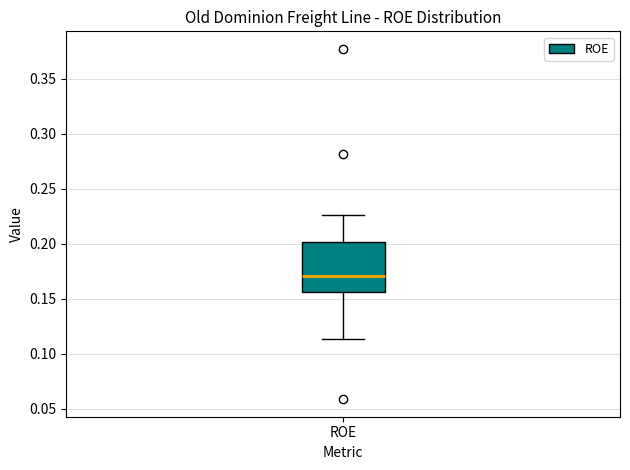

Where does the median line of the box for ROE sit on the y-axis? The values are not printed on the chart, so give them approximately, as read against the axis.

0.170